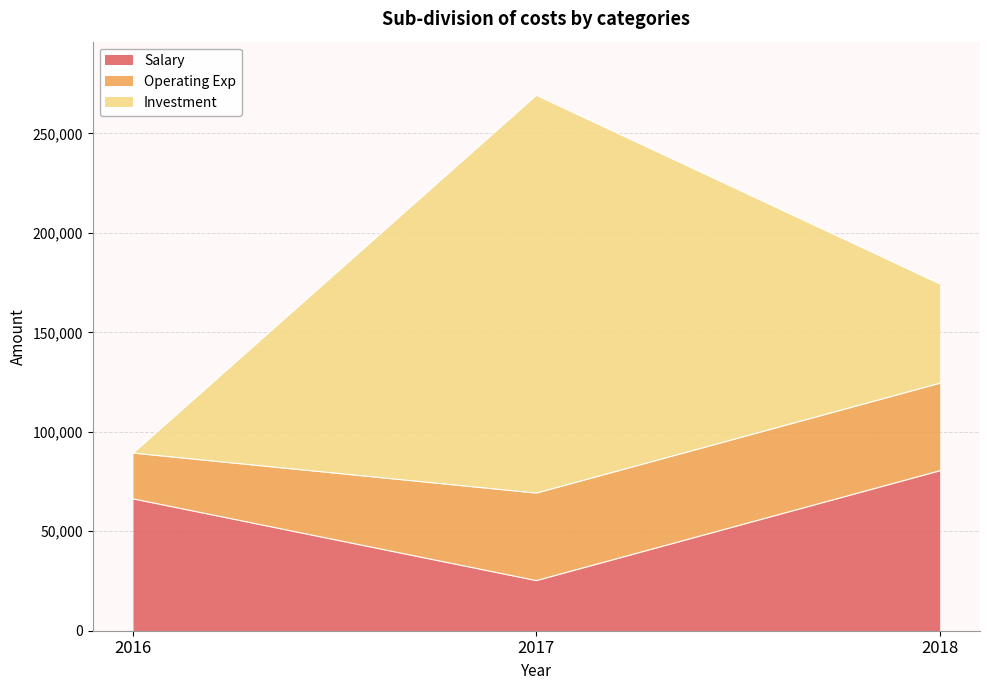

Which has a higher value, 2018 or 2016?

2018